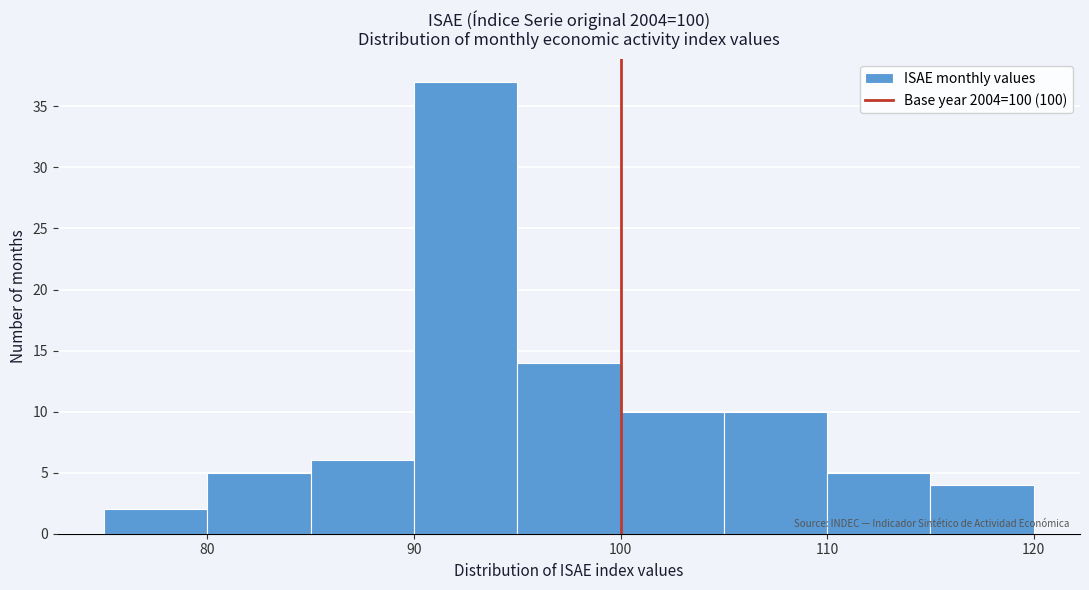

What is the height of the bar covering 110 to 115 on the x-axis? The values are not printed on the chart, so give them approximately, as read against the axis.

5